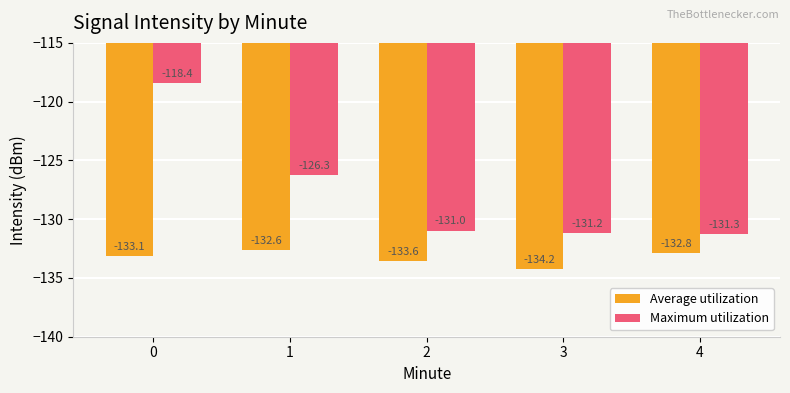

What is the difference between the highest and lowest values at 1?

6.4